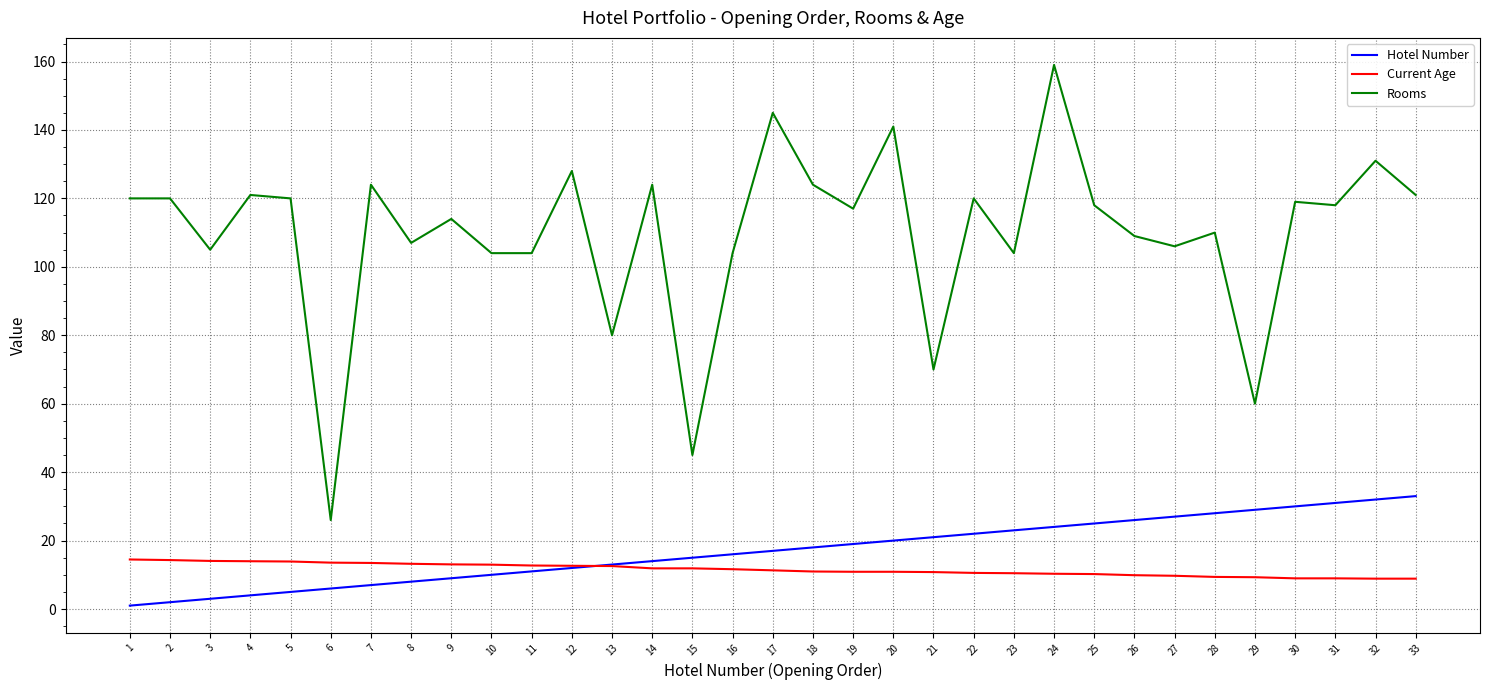

What are all the series names shown in the legend?

Hotel Number, Current Age, Rooms